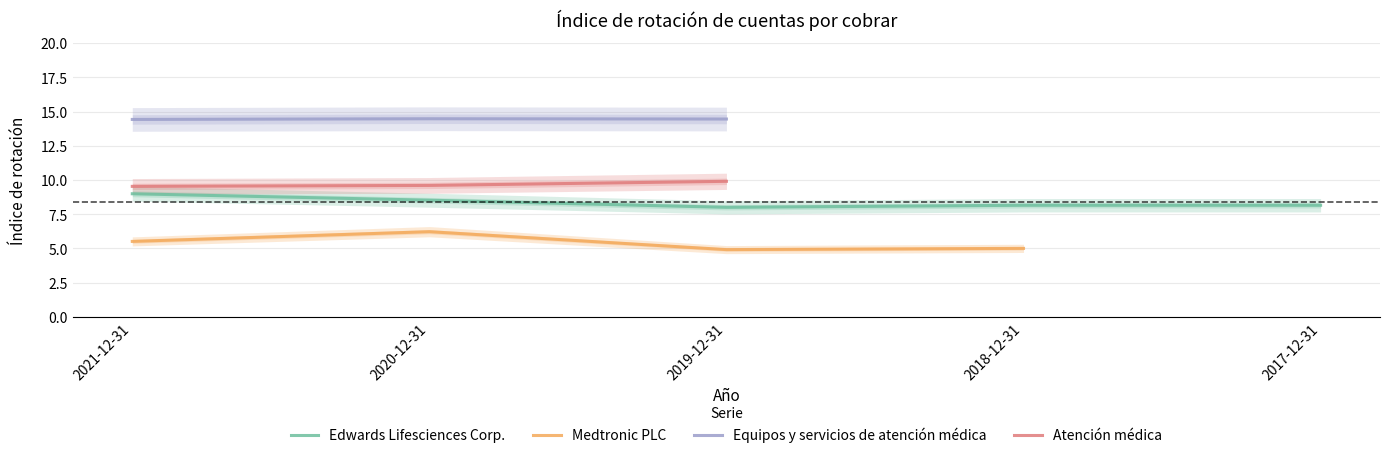

The value of Atención médica at 2020-12-31 is 9.6. True or false?

True